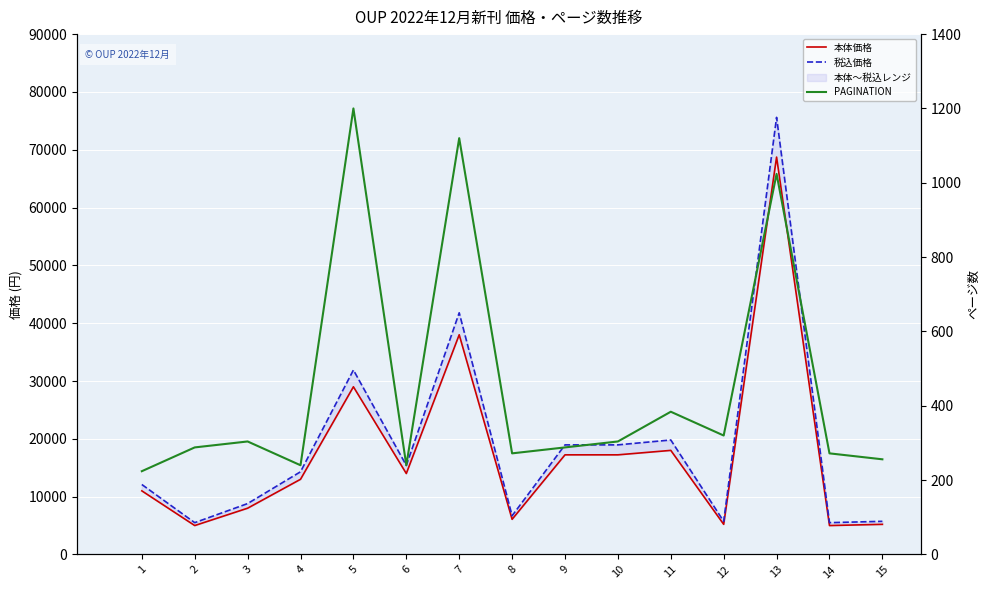

Which has a higher value, 11 or 15?

11